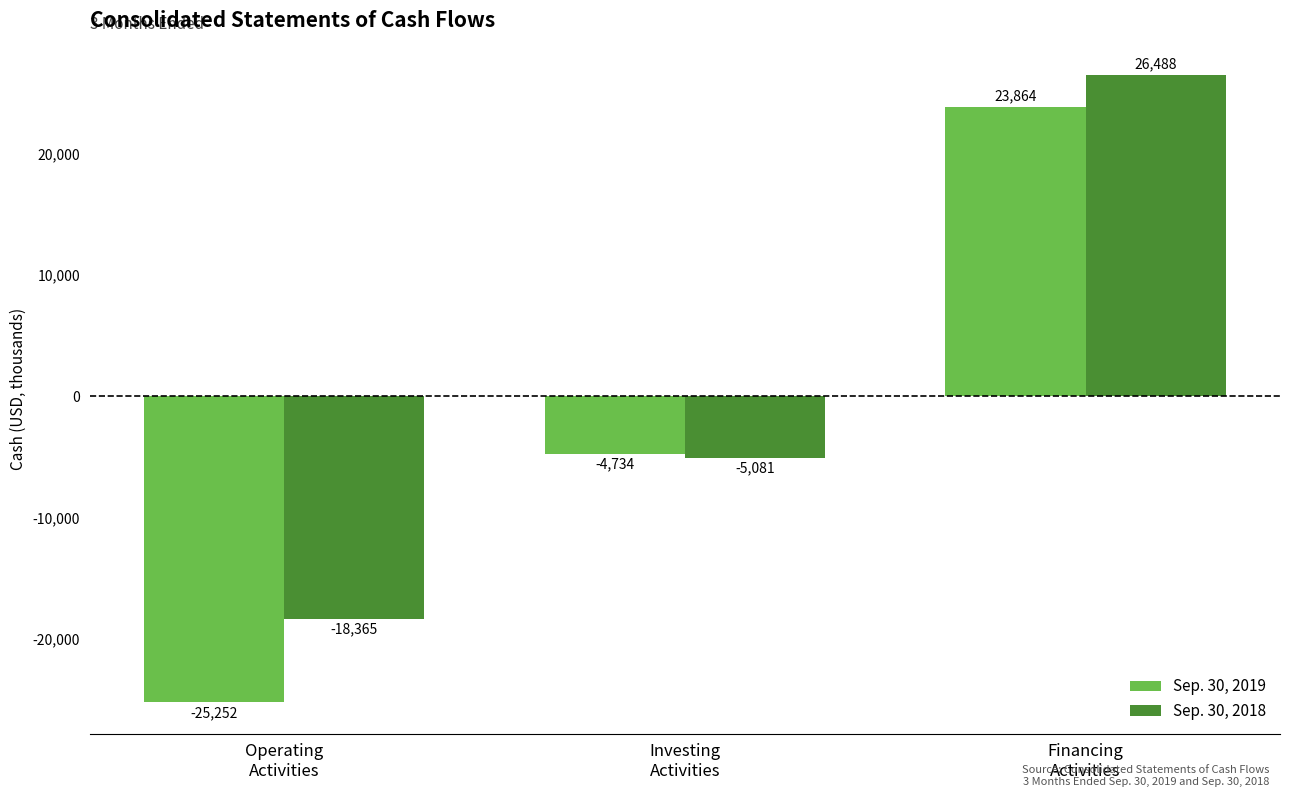

What are all the series names shown in the legend?

Sep. 30, 2019, Sep. 30, 2018